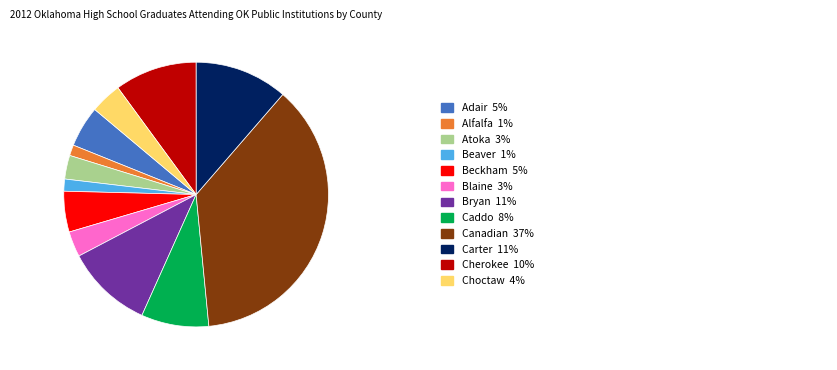

Is there any slice that represents more than half of the pie?

No